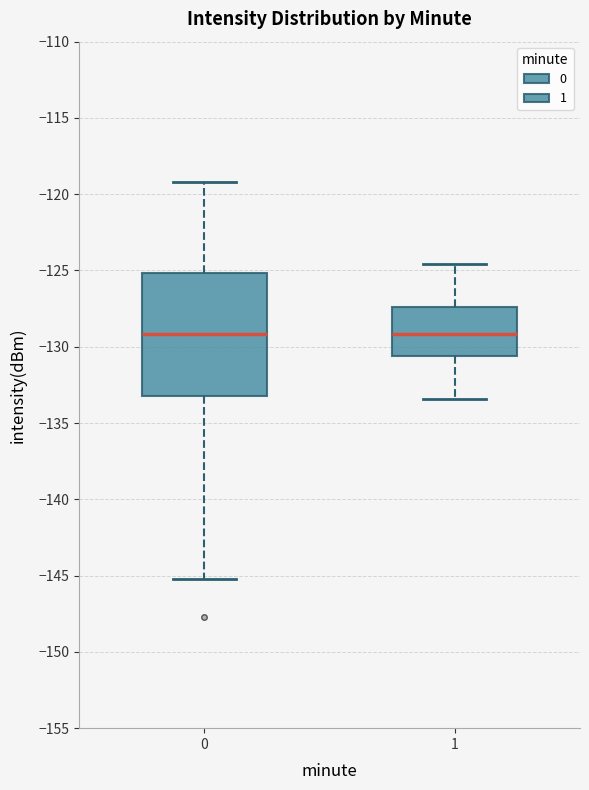

Comparing the boxes themselves (not the whiskers), which one is the tallest?

0